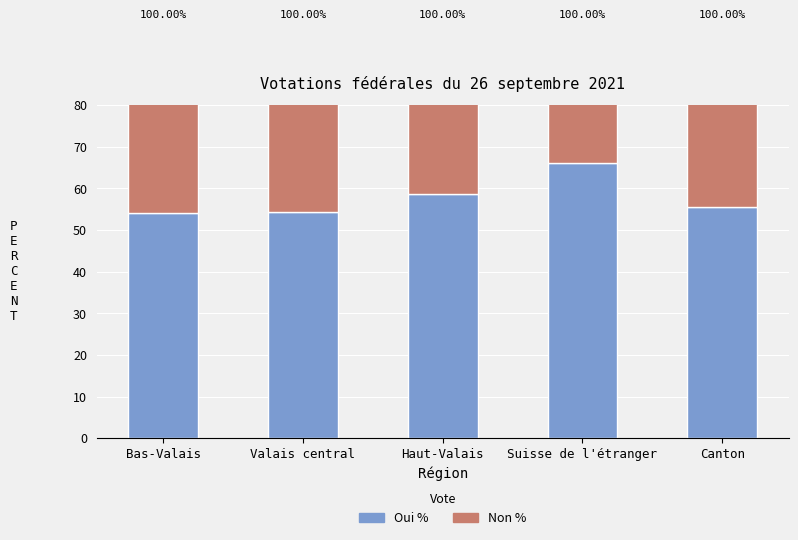

What value does the Oui % series have at Bas-Valais?

54.0